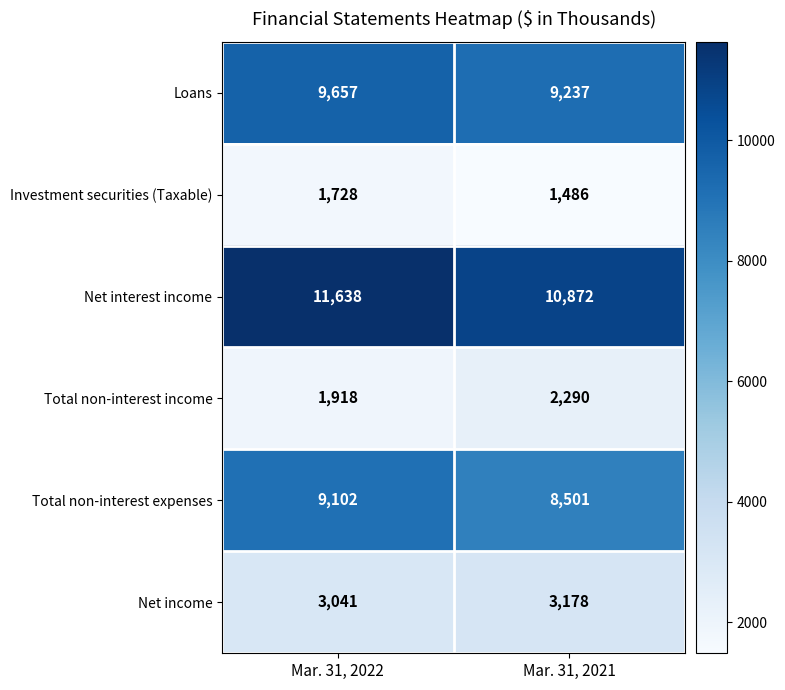

At Mar. 31, 2022, list the series in order from smallest to largest.

Investment securities (Taxable), Total non-interest income, Net income, Total non-interest expenses, Loans, Net interest income